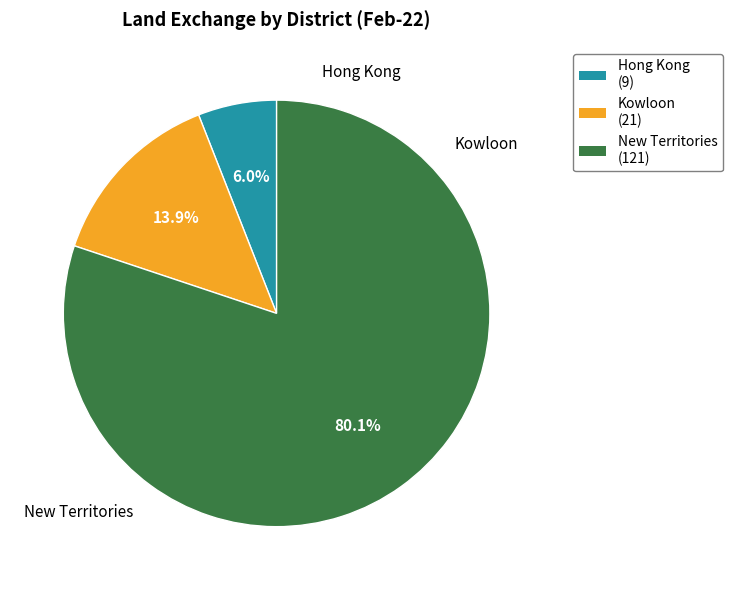

How many segments does this pie chart have?

3